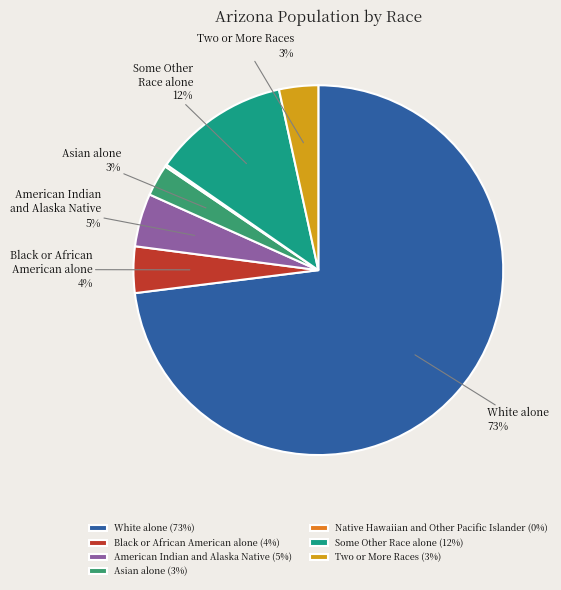

Is the sum of Two or More Races (3%) and Asian alone (3%) greater than half?

No